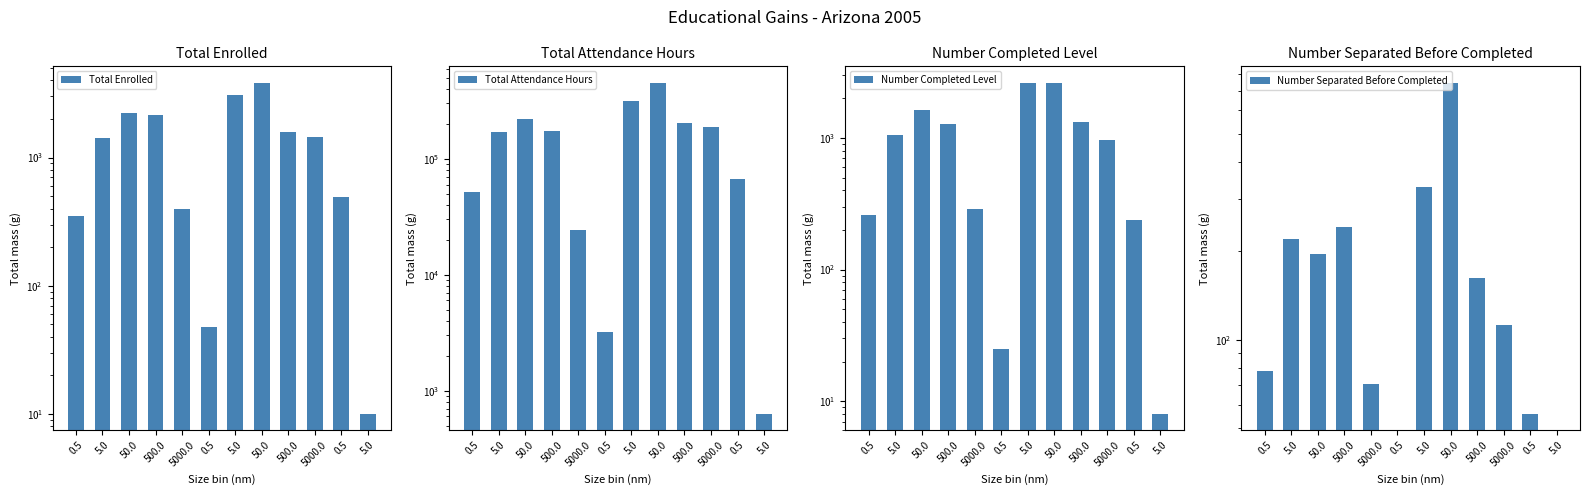

Between 500.0 and 5000.0, which series saw the biggest shift?

Total Attendance Hours